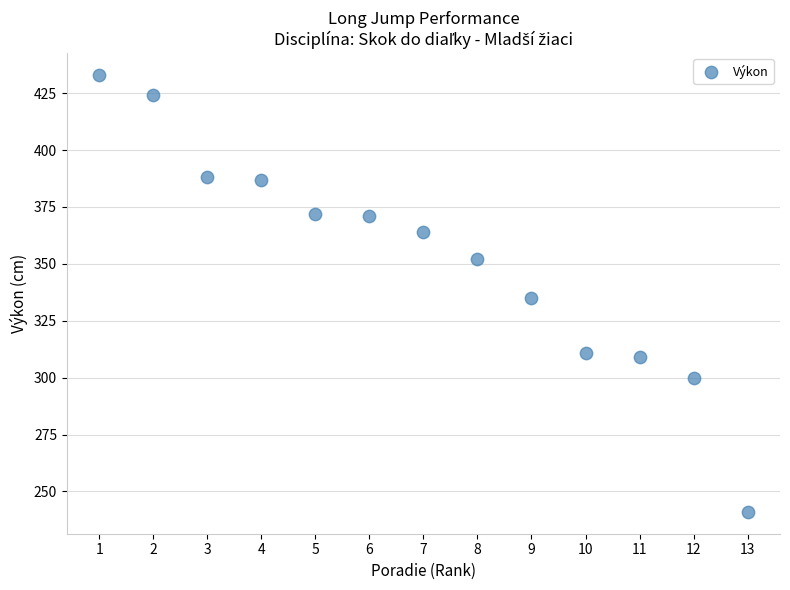

What is the range of Y values (max minus min)?

192